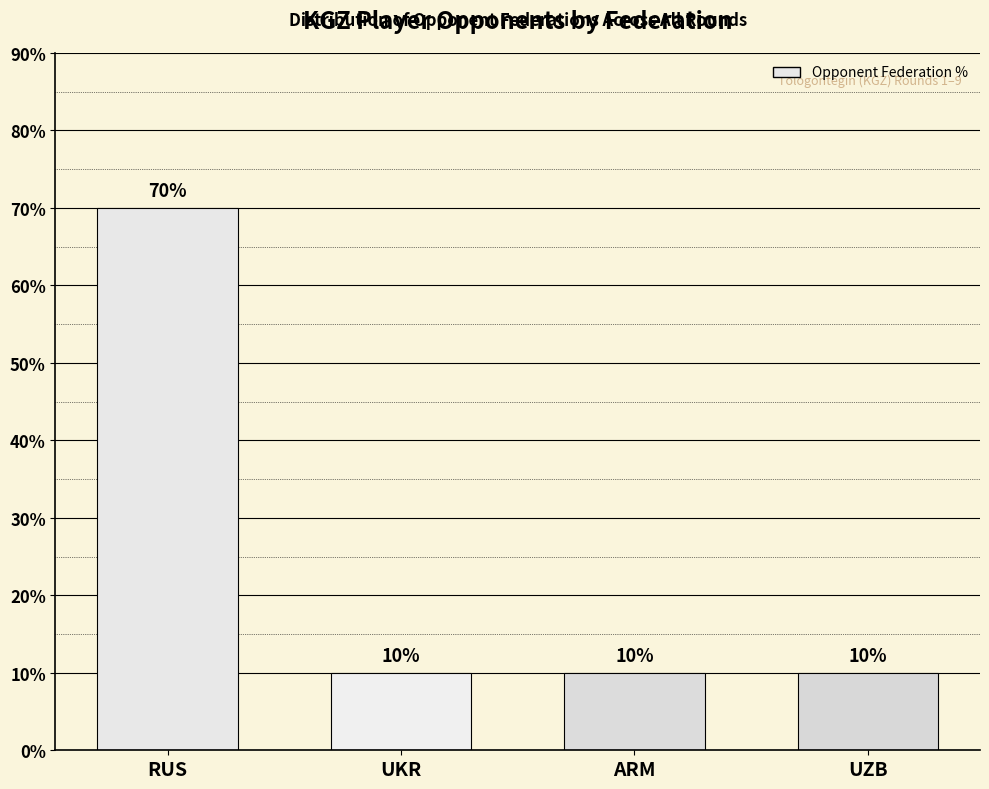

How many series are shown in this chart?

1